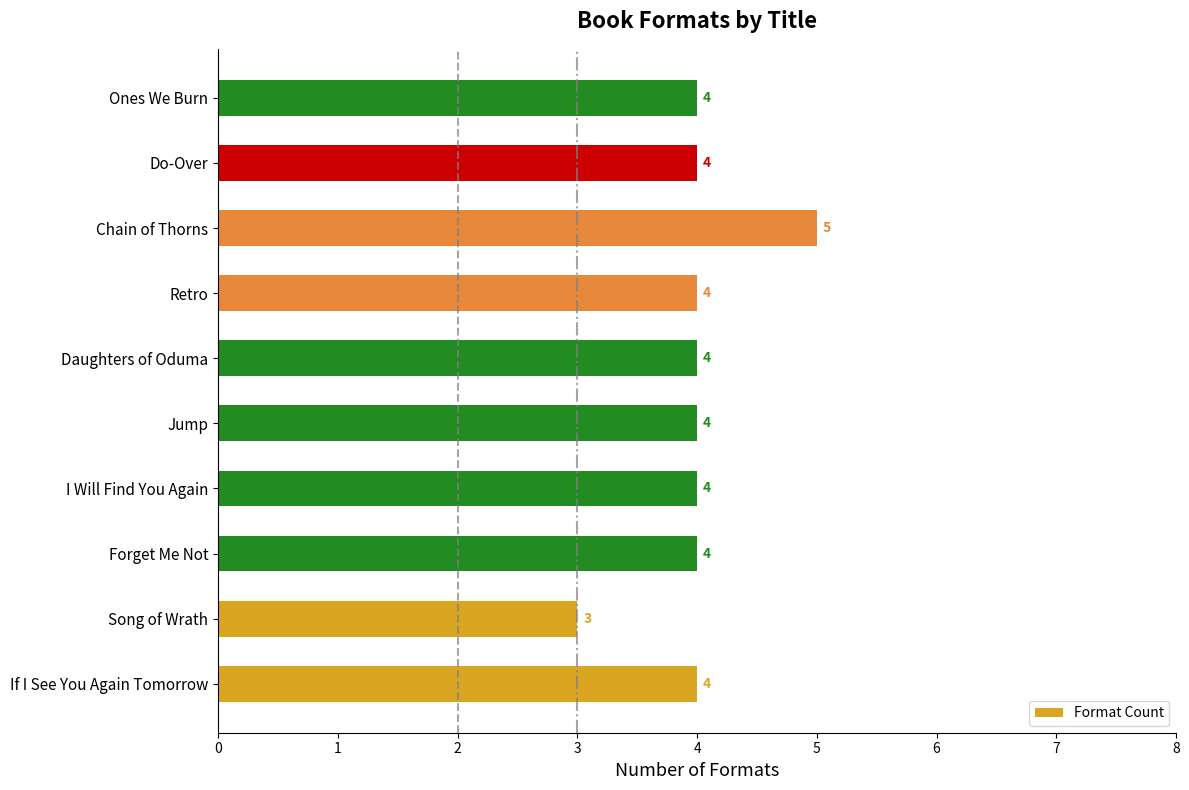

What is the maximum value shown in the chart?

5